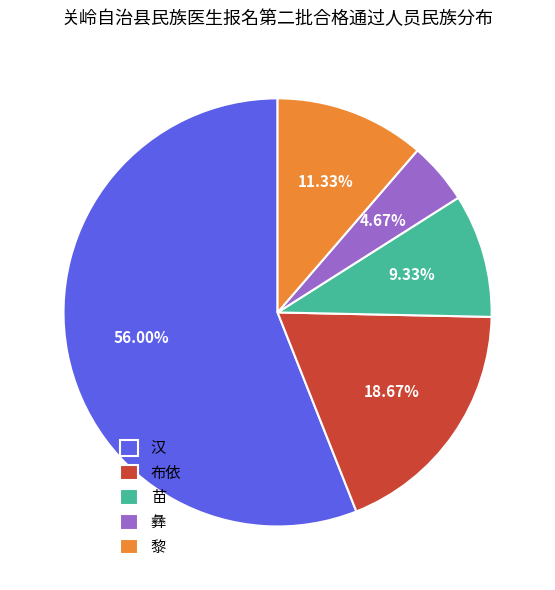

True or false: 汉 accounts for 56% of the total.

True